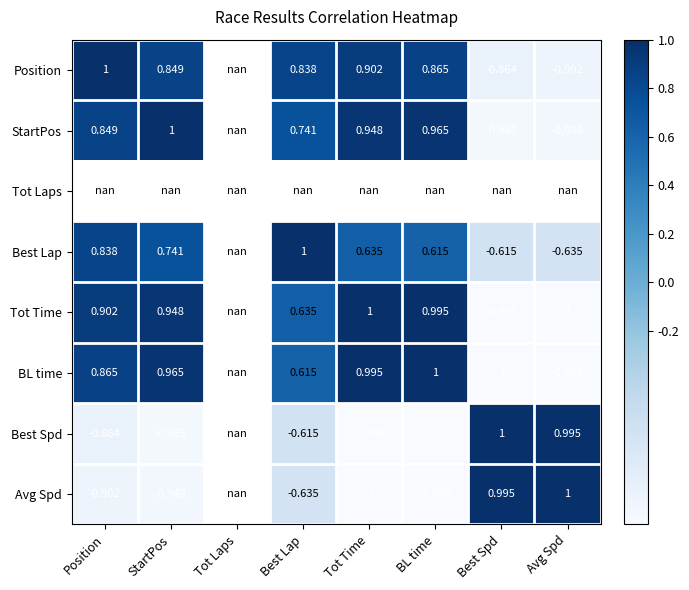

Is the value of Position at Avg Spd greater than the value of Best Spd at Tot Time?

Yes